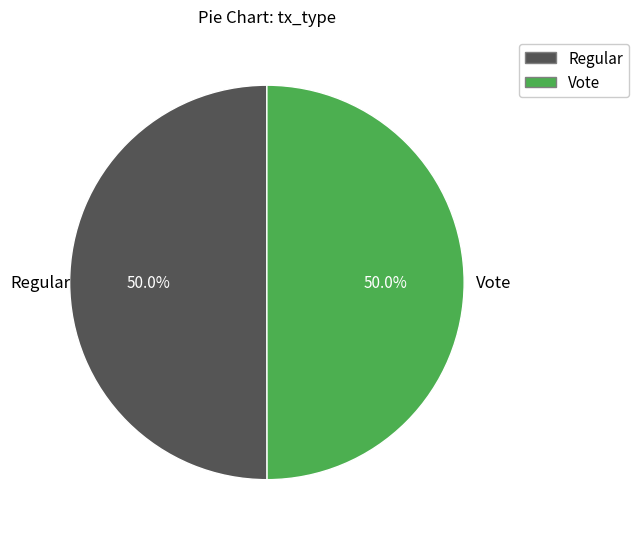

True or false: Regular accounts for 45% of the total.

False